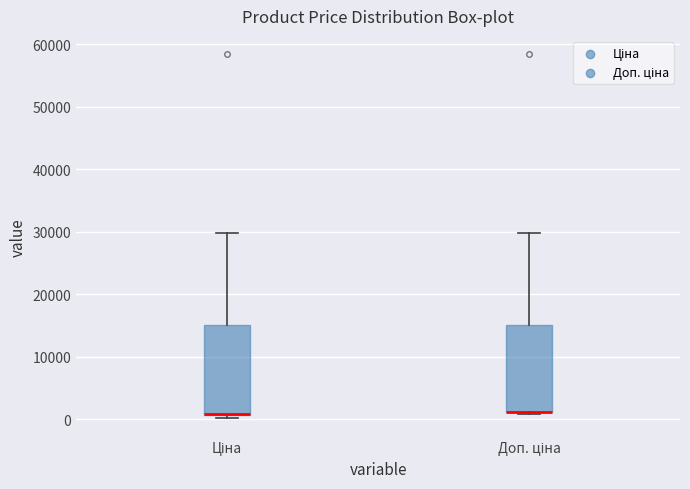

Reading left to right, transcribe this box plot: for each box, give where its median line is, the range the box spans, and where its two whiskers end, as read against the y-axis. The values are not printed on the chart, so give them approximately, as read against the axis.

Ціна: median 1000, box 1000 to 15000, whiskers 0 to 30000
Доп. ціна: median 1000 (drawn on the box's lower edge), box 1000 to 15000, whiskers 1000 (just below the box's lower edge) to 30000